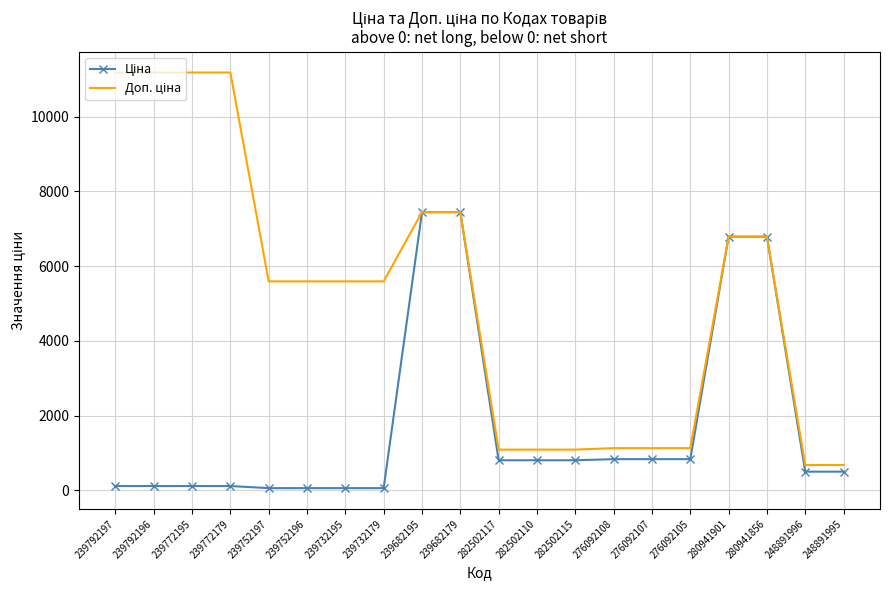

What is the greatest value displayed?

11182.0